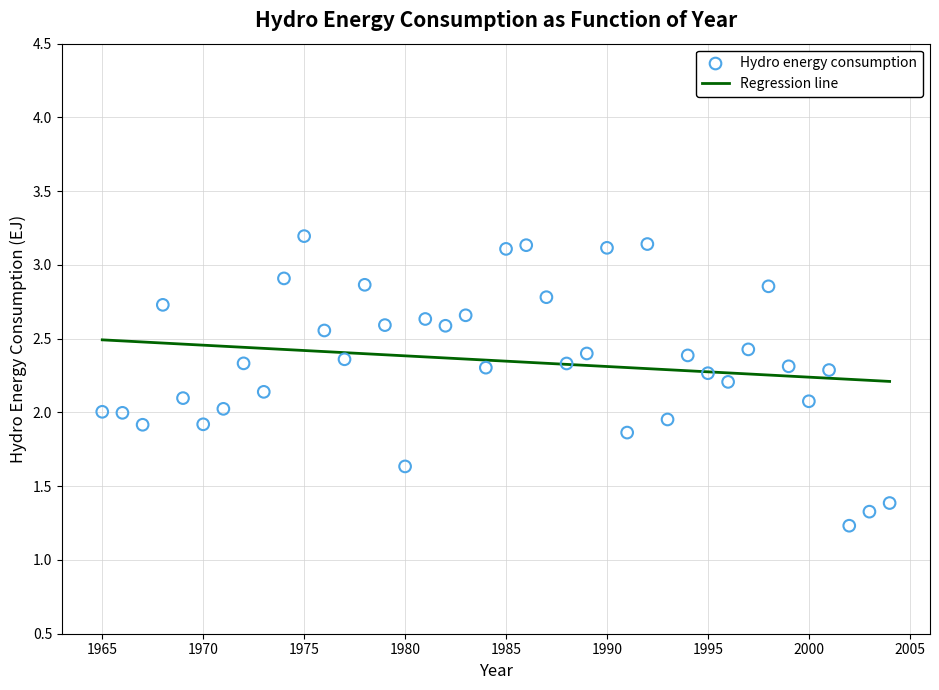

What is the range of X values (max minus min)?

39.0